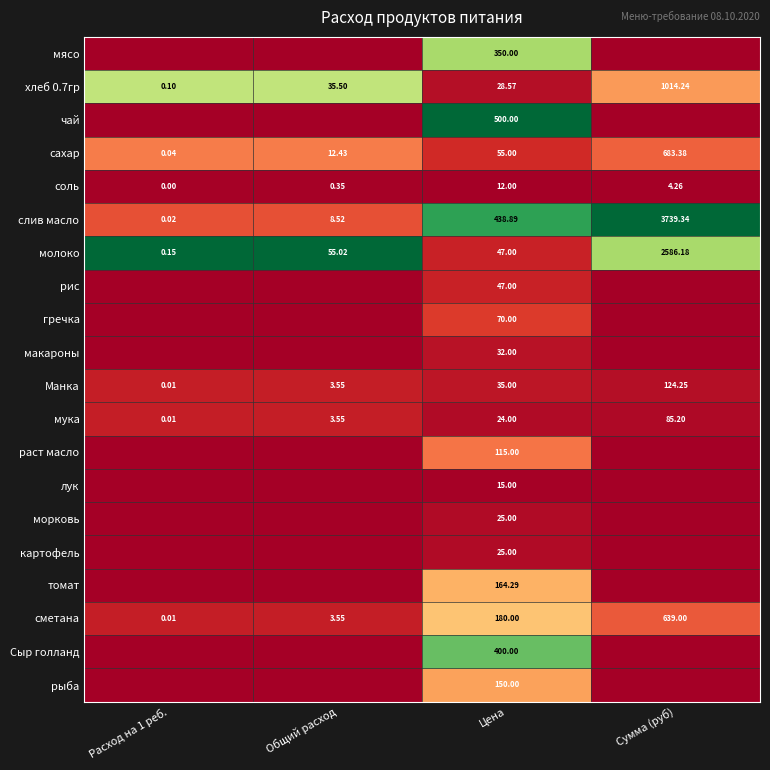

Which category has the highest value in the слив масло series?

Сумма (руб)